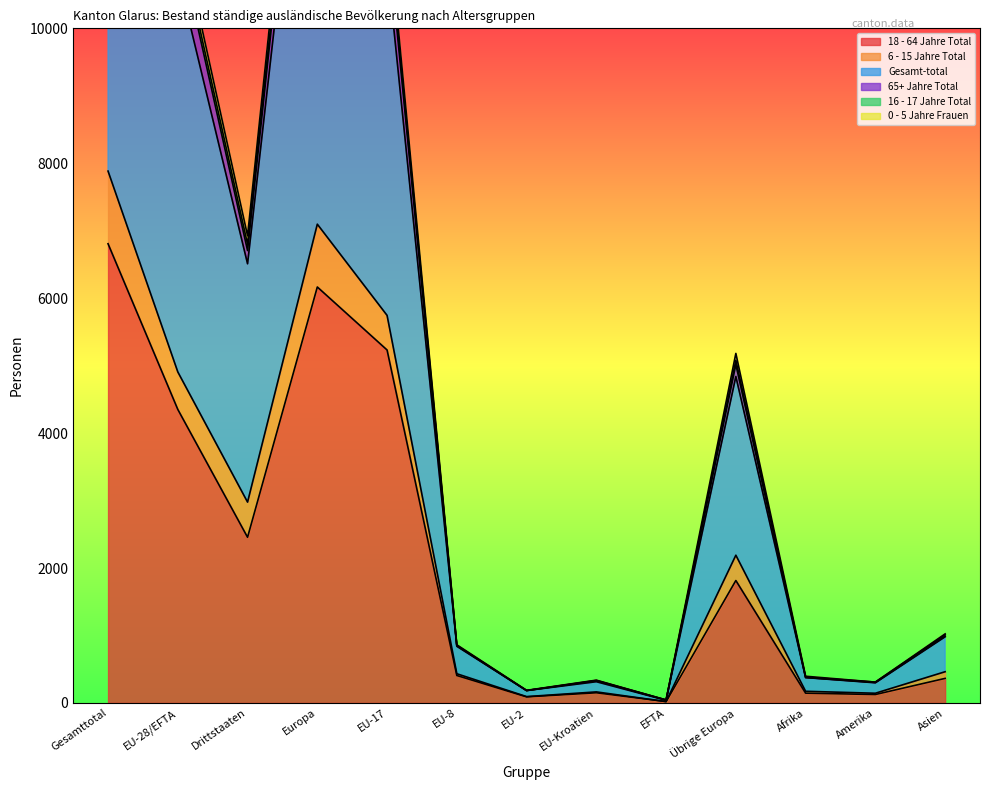

What is the minimum value for 18 - 64 Jahre Total?

20